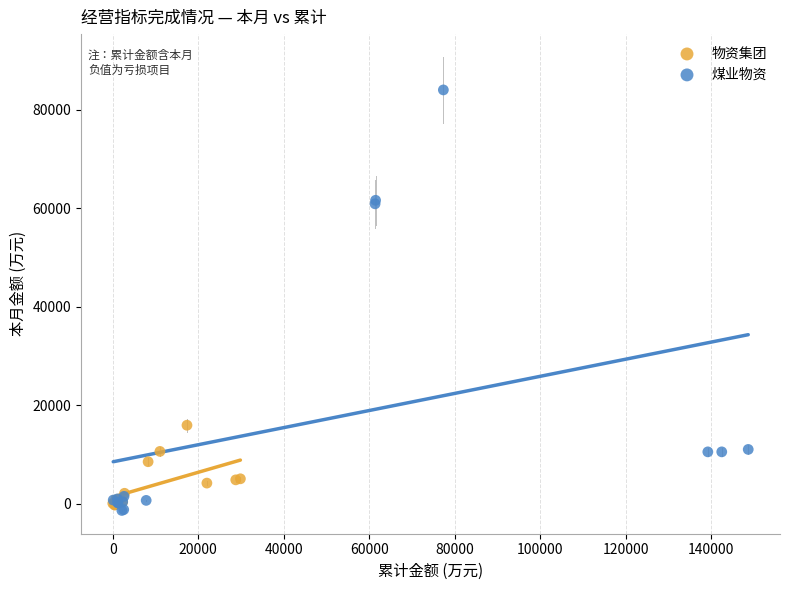

Which series reaches the maximum Y coordinate?

煤业物资